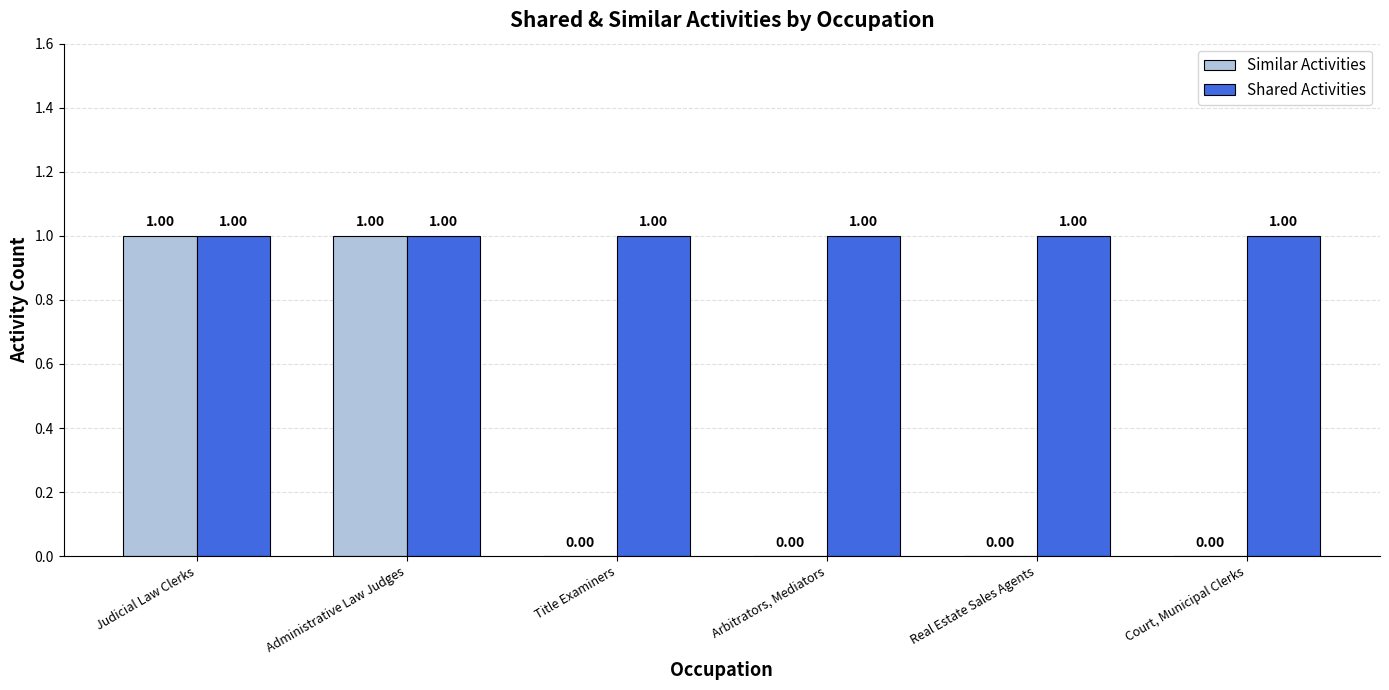

Between Judicial Law Clerks and Arbitrators, Mediators, which series saw the biggest shift?

Similar Activities